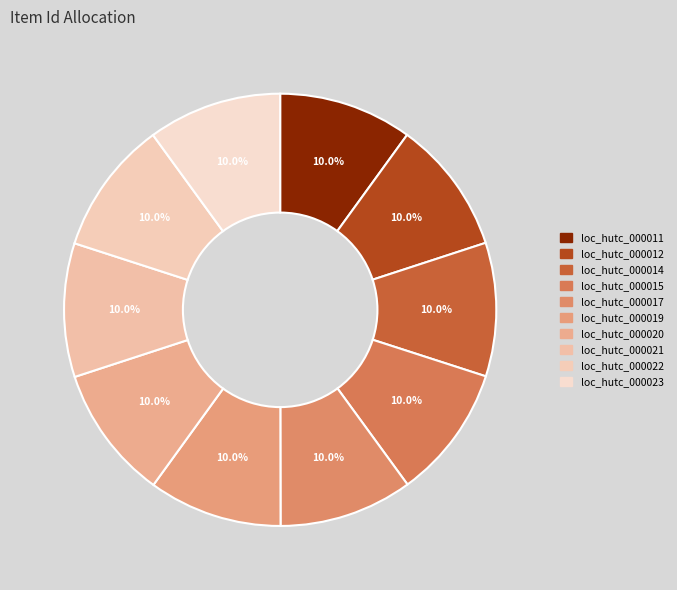

What is the ratio of the value at loc_hutc_000017 to the value at loc_hutc_000014?

1.0